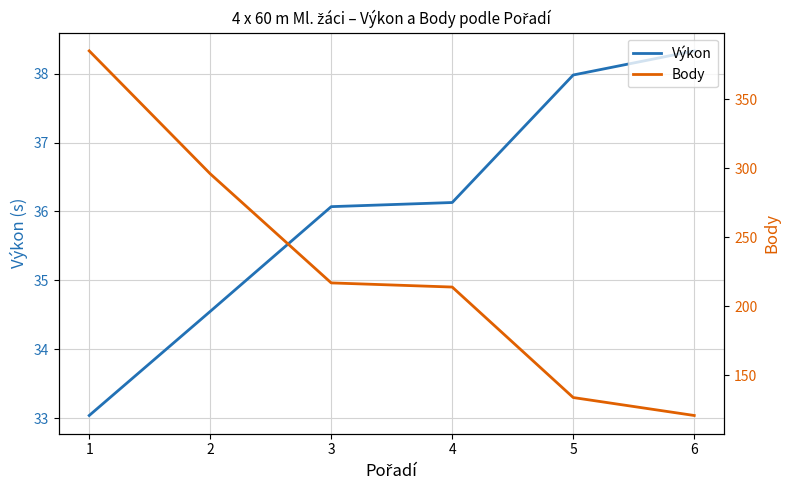

Rank the series by their average value, from lowest to highest.

Výkon, Body